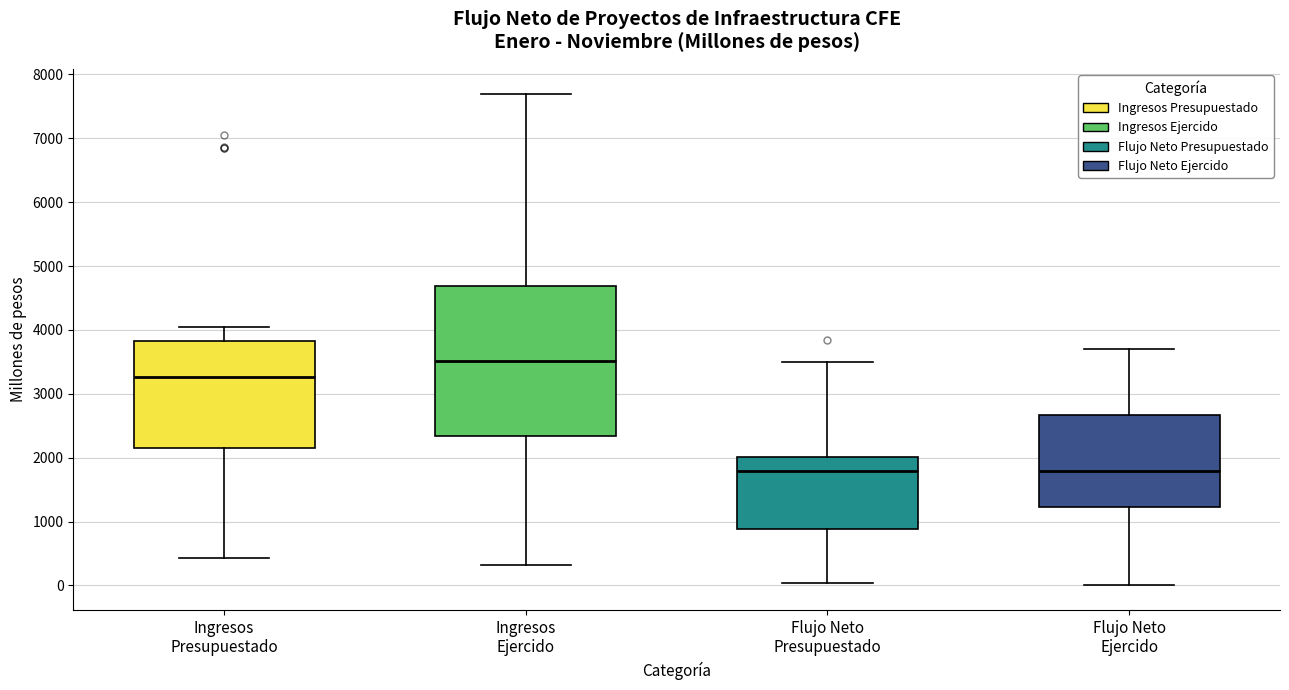

Reading left to right, read every box against the y-axis: the position of its median line, the range the box covers, and the ends of its whiskers. The values are not printed on the chart, so give them approximately, as read against the axis.

Ingresos Presupuestado: median 3300, box 2200 to 3800, whiskers 400 to 4000
Ingresos Ejercido: median 3500, box 2300 to 4700, whiskers 300 to 7700
Flujo Neto Presupuestado: median 1800, box 900 to 2000, whiskers 0 to 3500
Flujo Neto Ejercido: median 1800, box 1200 to 2700, whiskers 0 to 3700